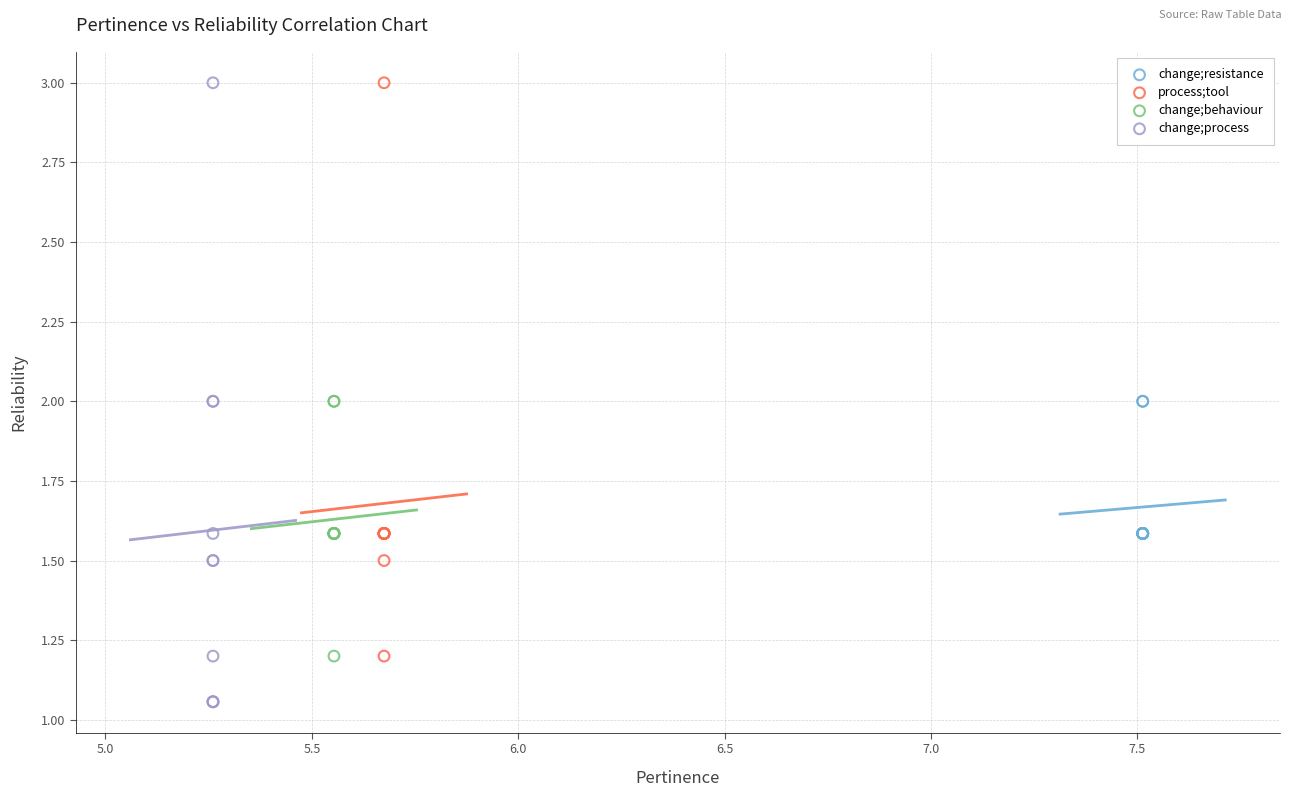

Which series contains the lowest Y value?

change;process